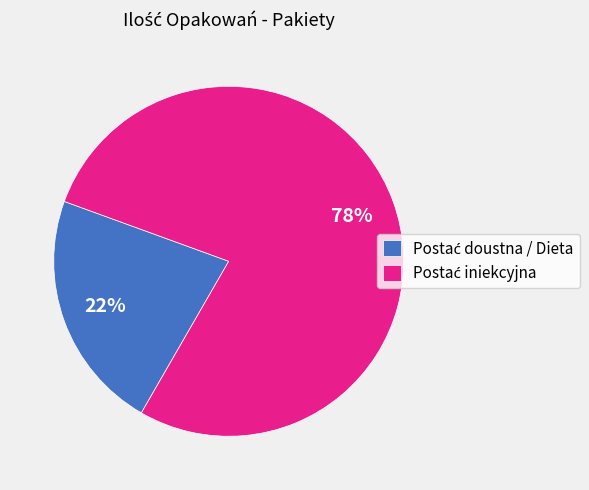

Is there any slice that represents more than half of the pie?

Yes